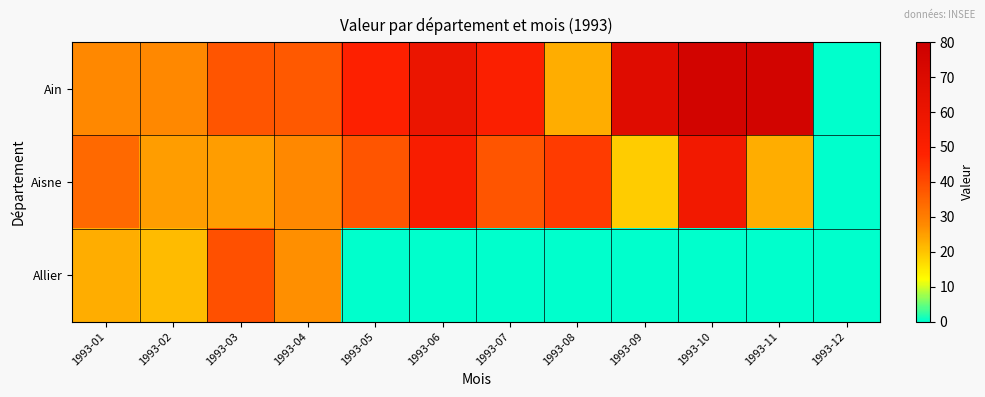

List the series in order of their peak value, lowest first.

Allier, Aisne, Ain